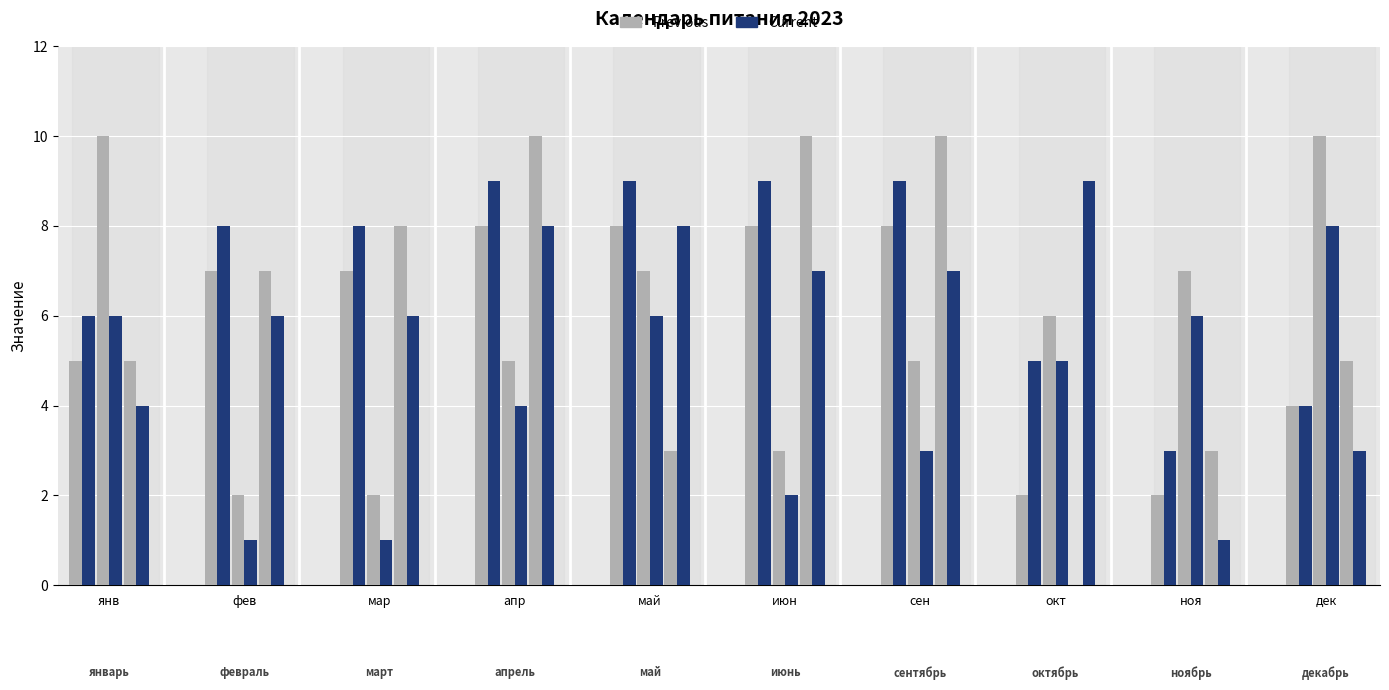

How many groups of bars are there?

10